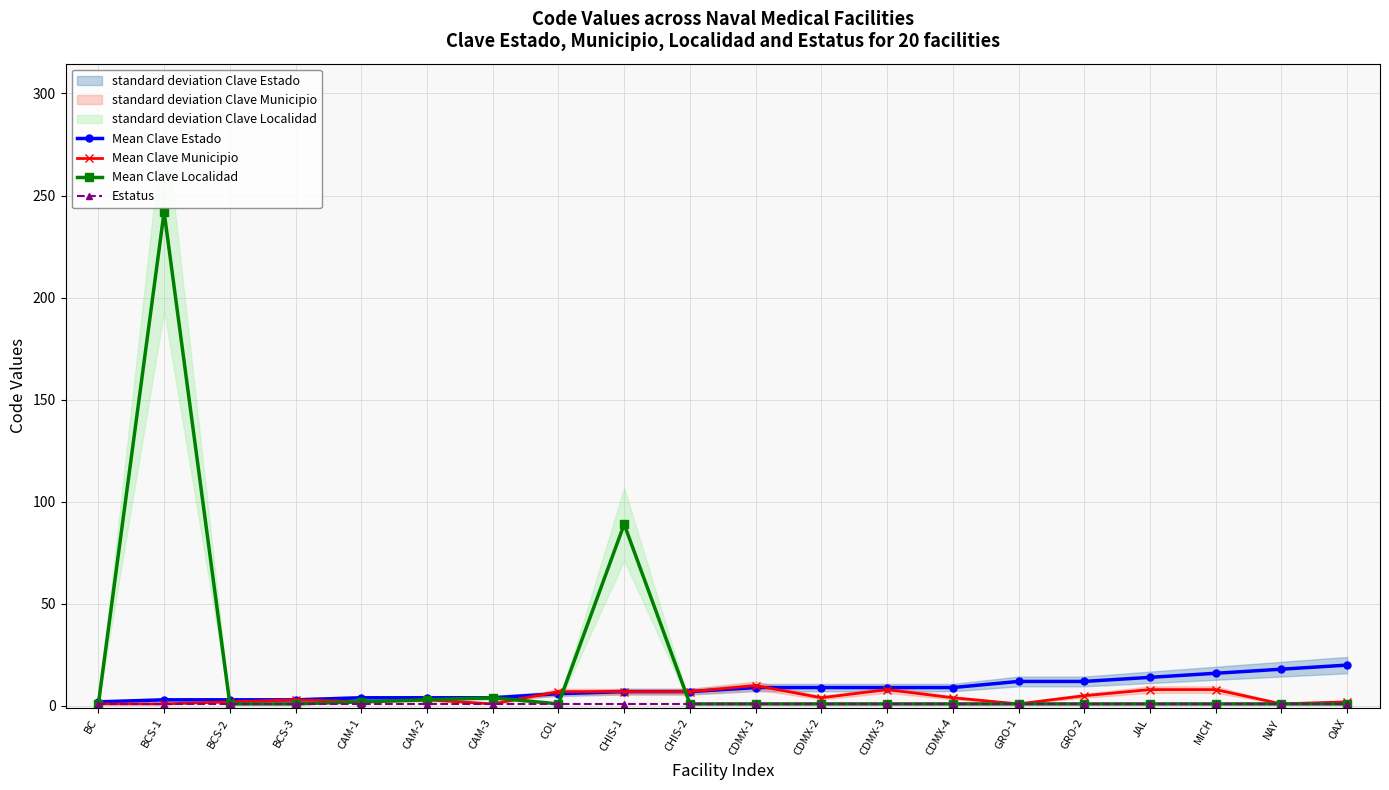

What is the value of the Mean Clave Localidad point at the 7th from the left?

4